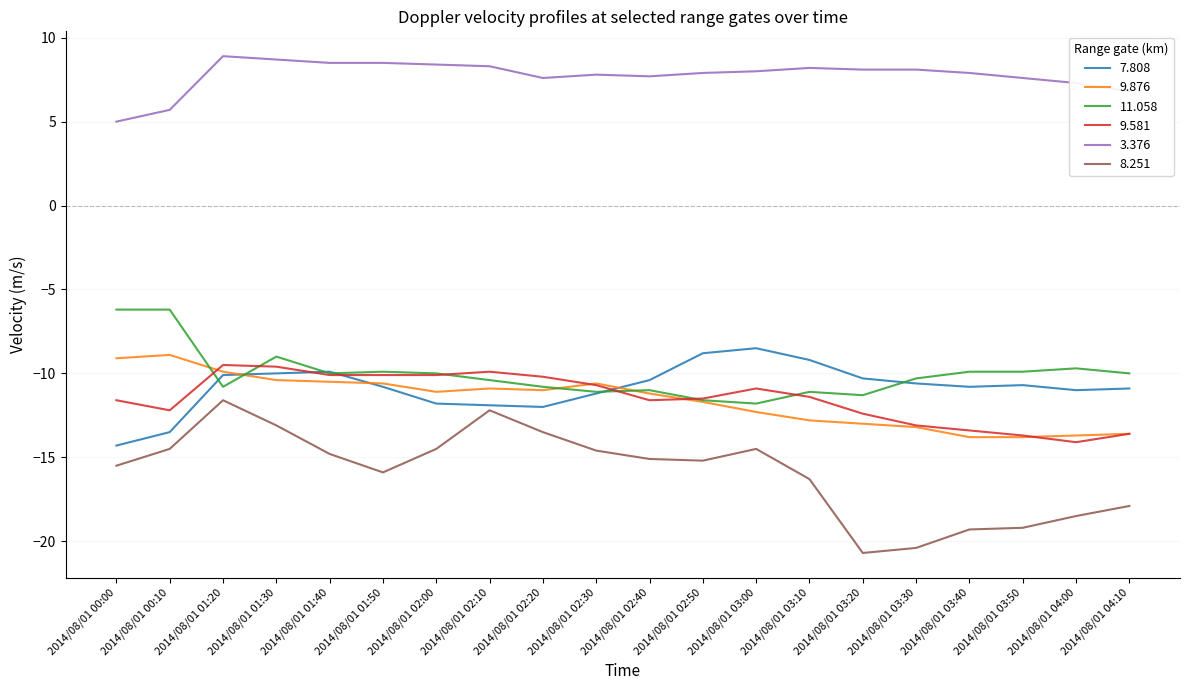

What is the total value across all series at 2014/08/01 03:30?

-59.5